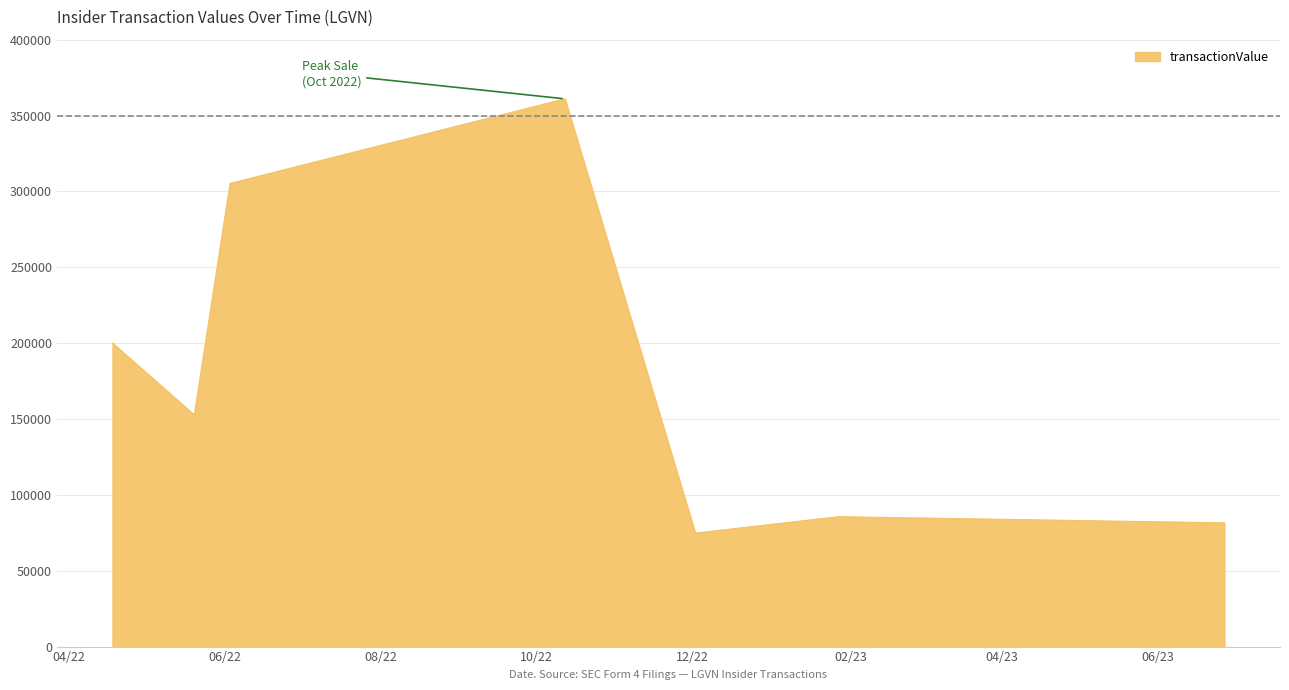

What is the smallest value displayed?

74800